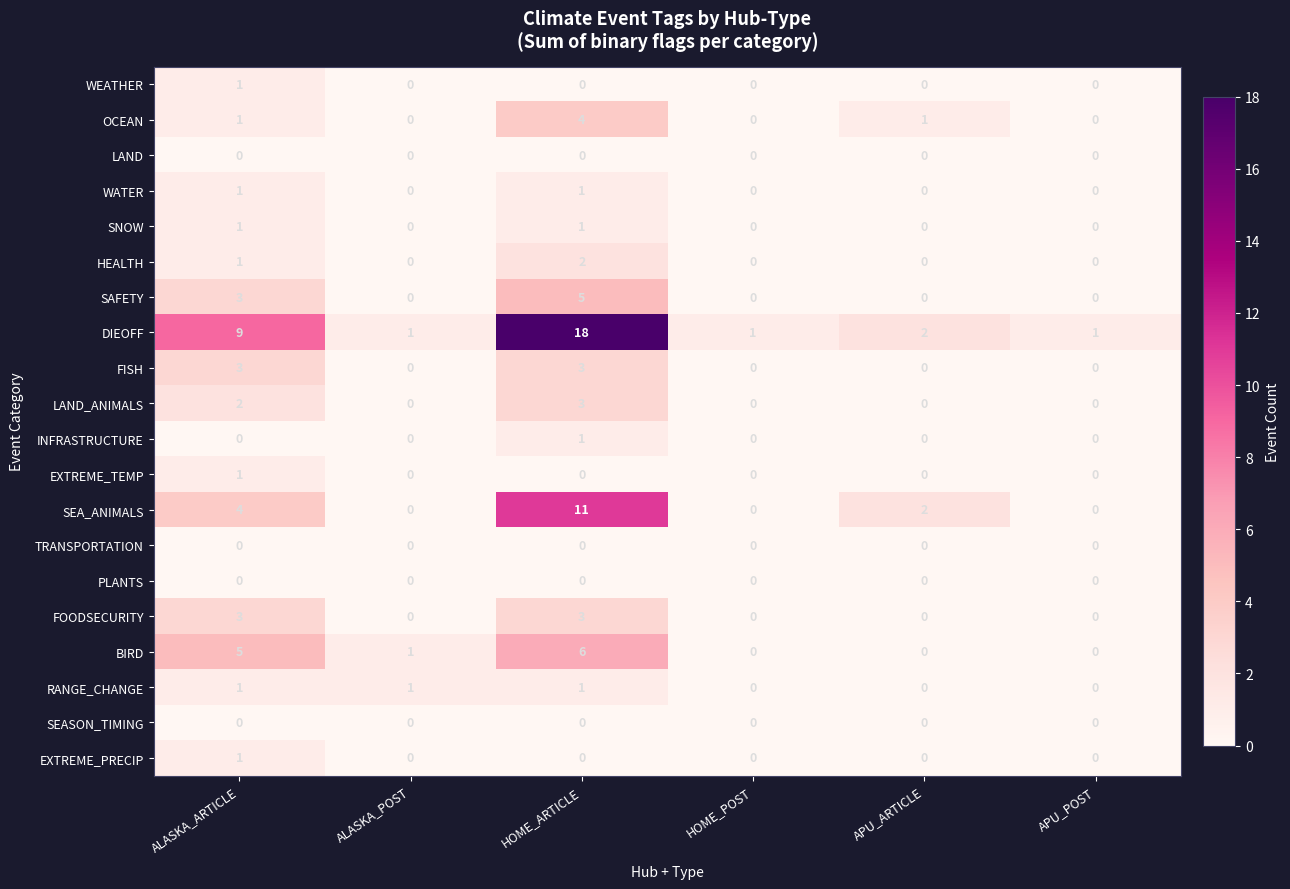

What is the sum of all FOODSECURITY values?

6